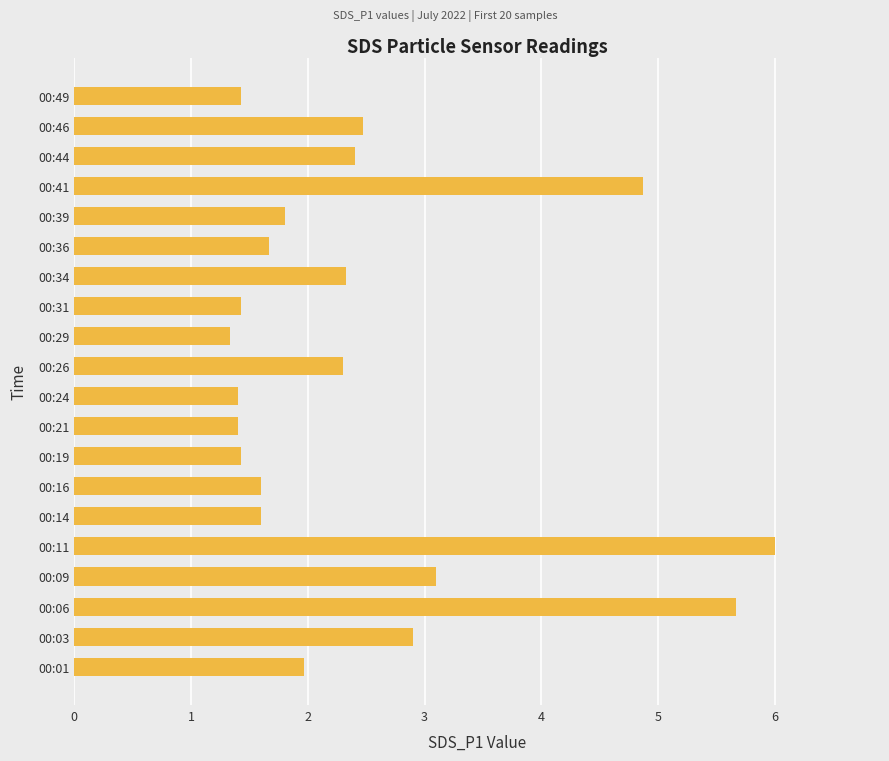

The value at 00:31 is 2.1. True or false?

False